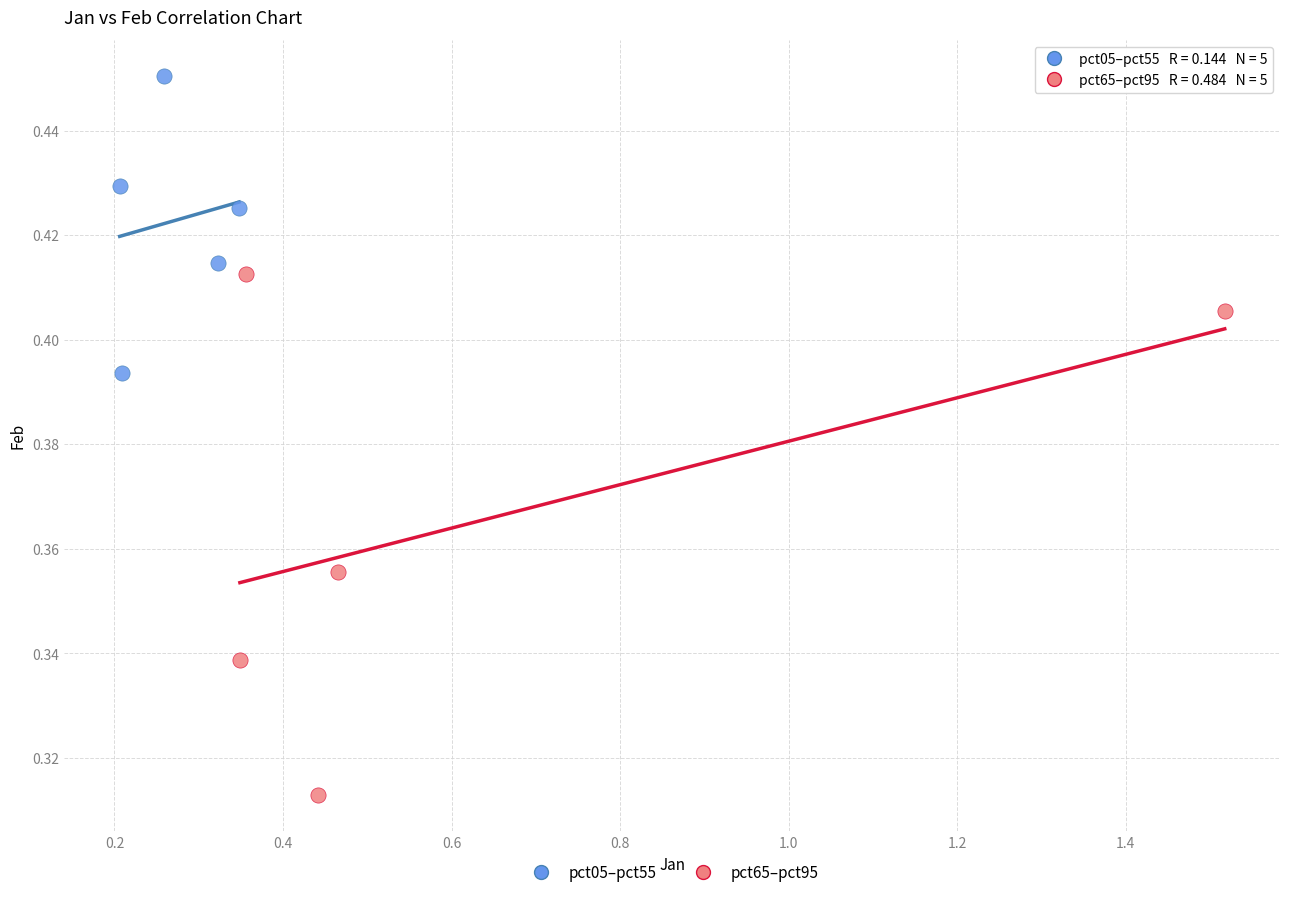

Which series has the widest spread of Y values?

pct65–pct95